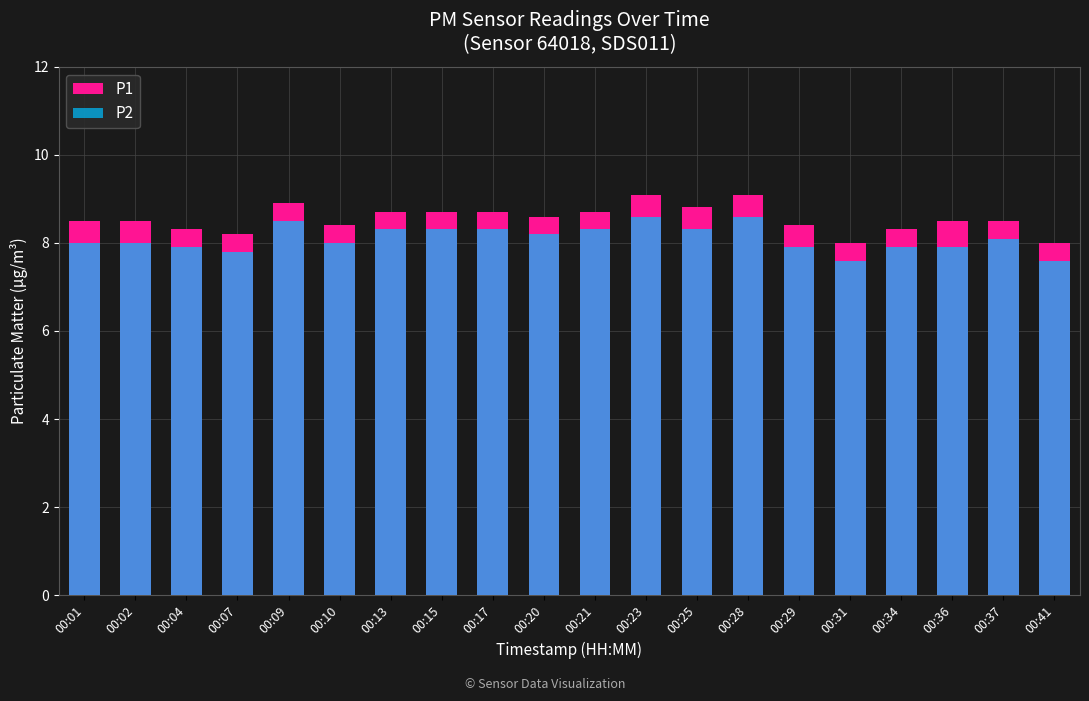

What is the smallest value displayed?

7.6